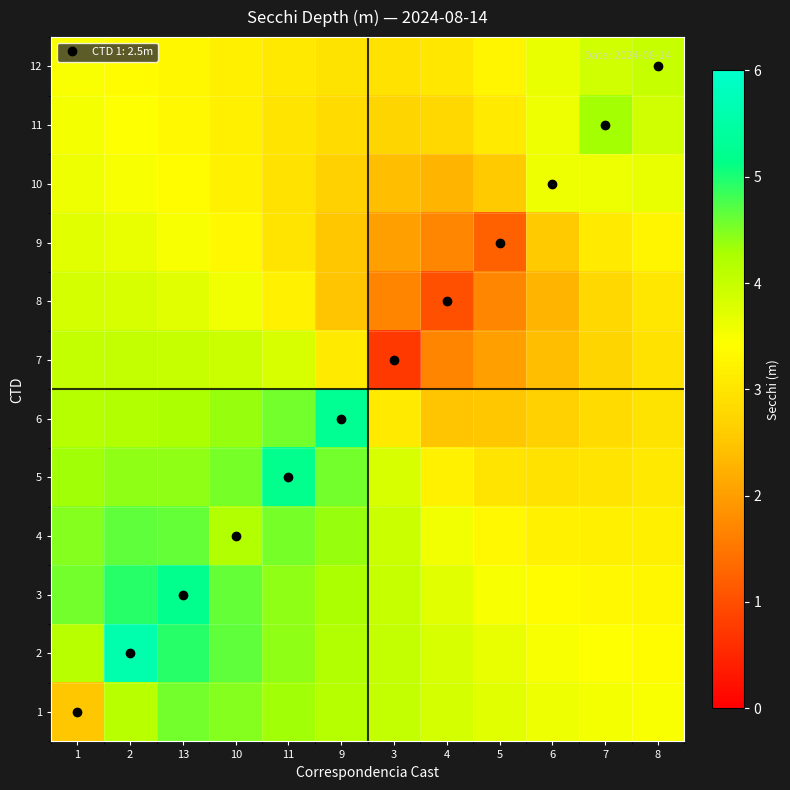

At which category is the sum across all series the highest?

2